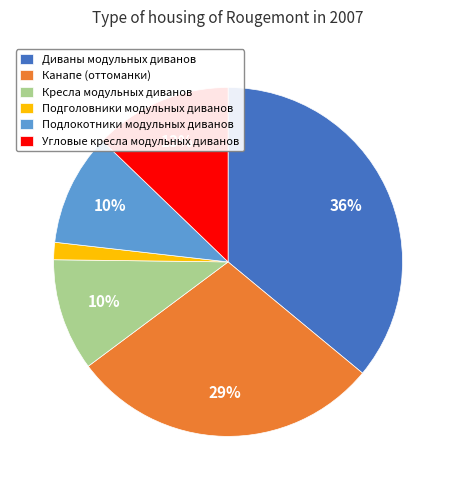

Is Подлокотники модульных диванов the majority of the pie?

No